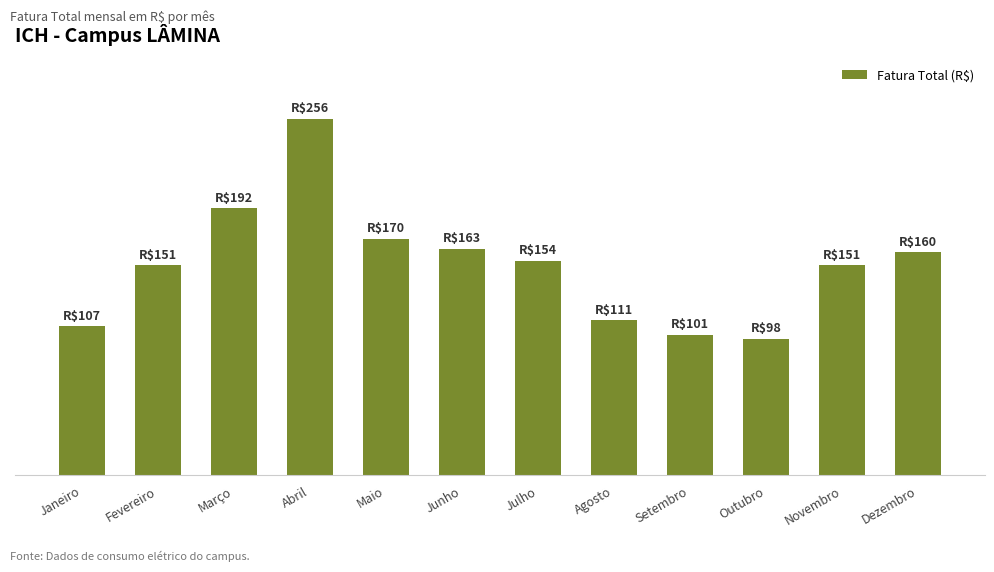

Read the value at Novembro.

150.9